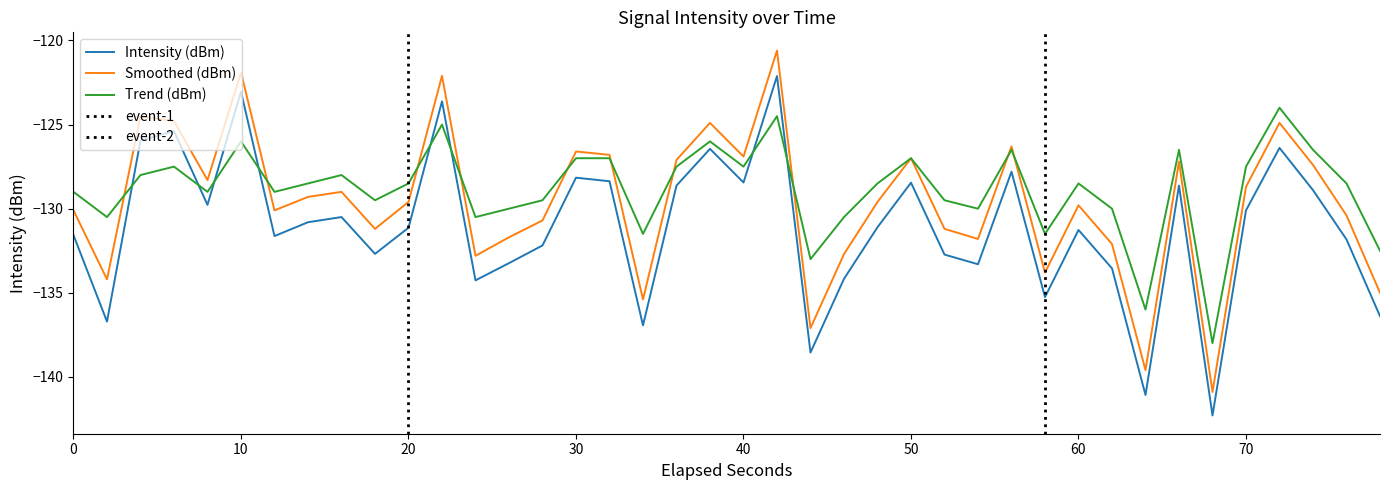

True or false: Intensity (dBm) and Trend (dBm) intersect in this chart.

True